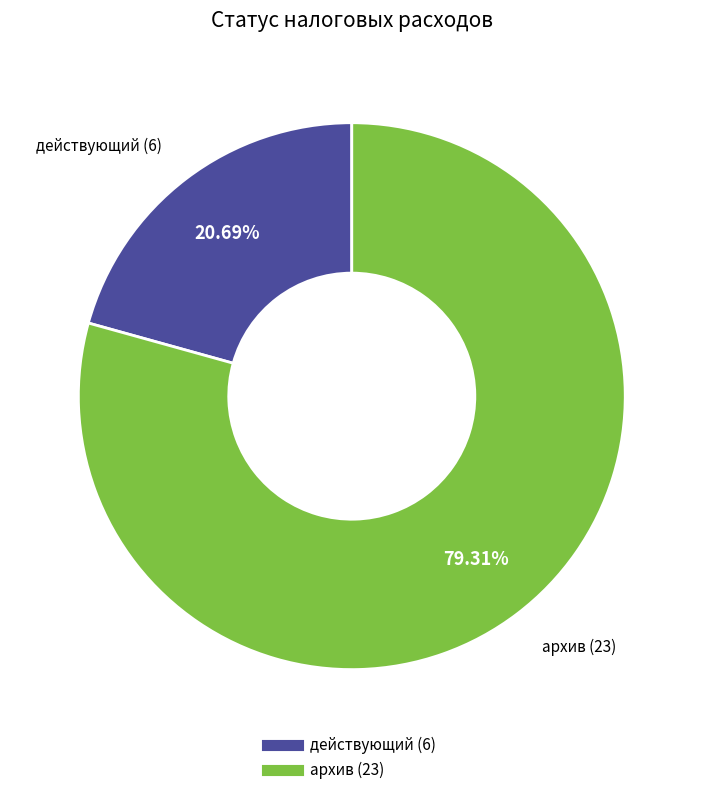

What is the ratio of the value at архив to the value at действующий?

3.8